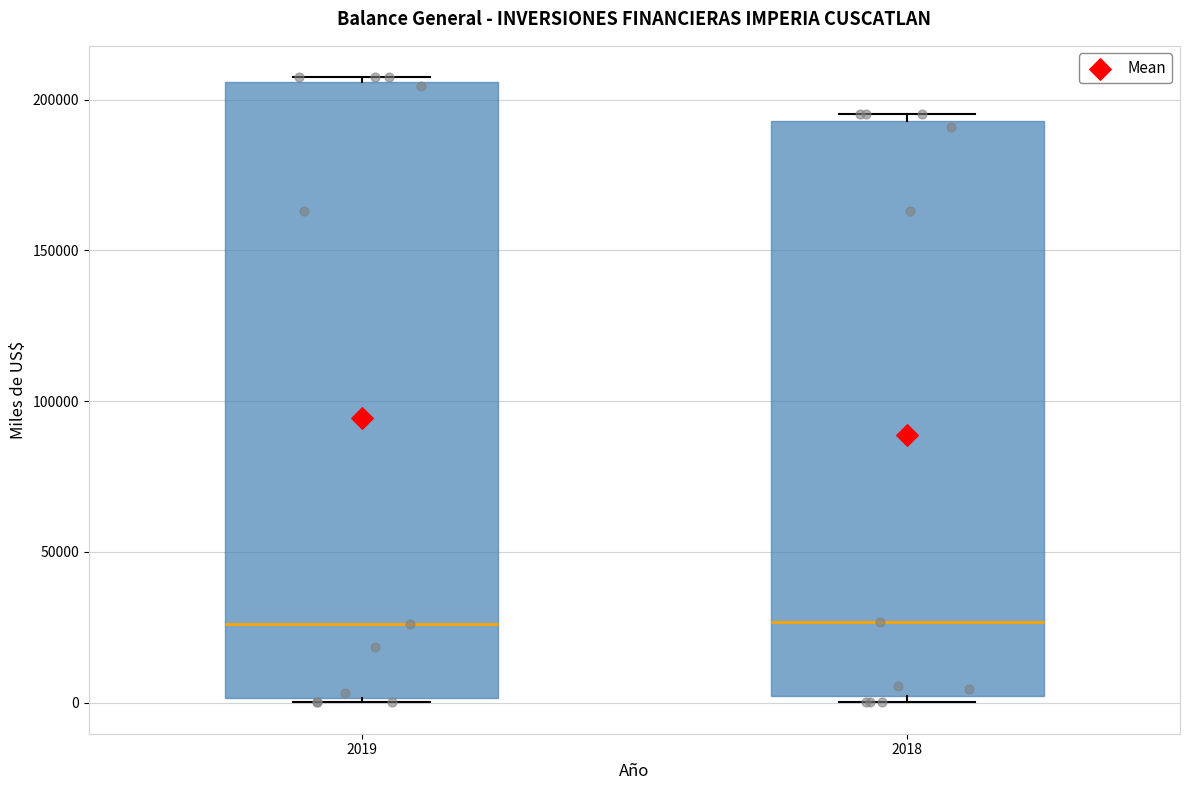

Reading left to right, read every box against the y-axis: the position of its median line, the range the box covers, and the ends of its whiskers. The values are not printed on the chart, so give them approximately, as read against the axis.

2019: median 25000, box 0 to 205000, whiskers 0 (just below the box's lower edge) to 205000 (just above the box's upper edge)
2018: median 25000, box 0 to 195000, whiskers 0 (just below the box's lower edge) to 195000 (just above the box's upper edge)